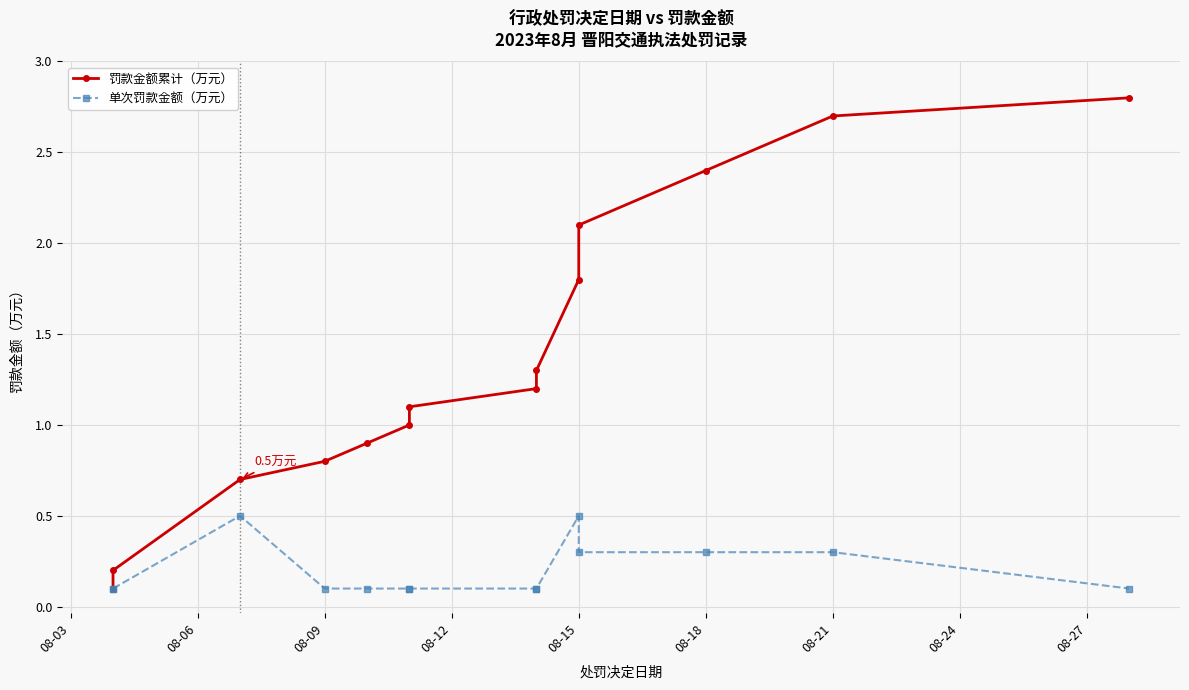

Which series changed the most between 08-03 and 10?

罚款金额累计（万元）